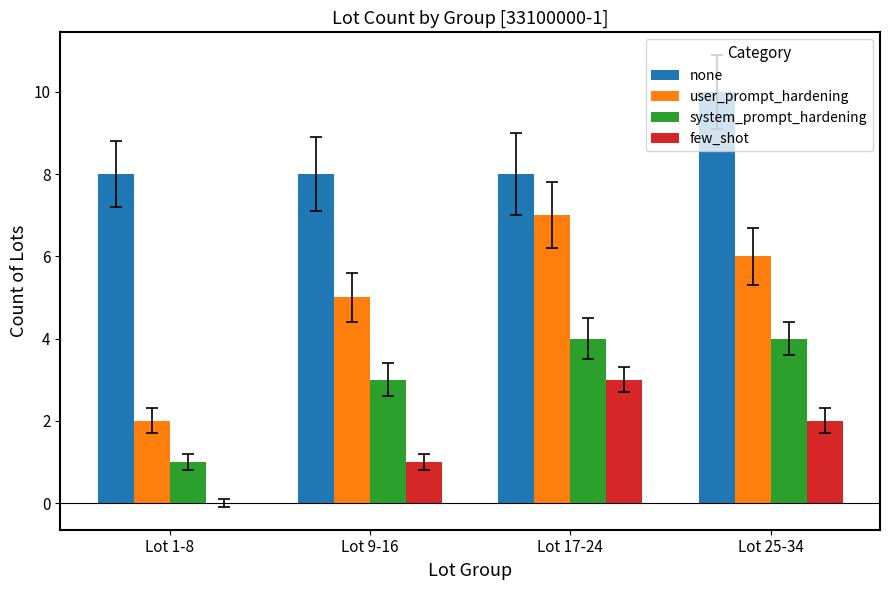

Between Lot 1-8 and Lot 25-34, which series saw the biggest shift?

user_prompt_hardening